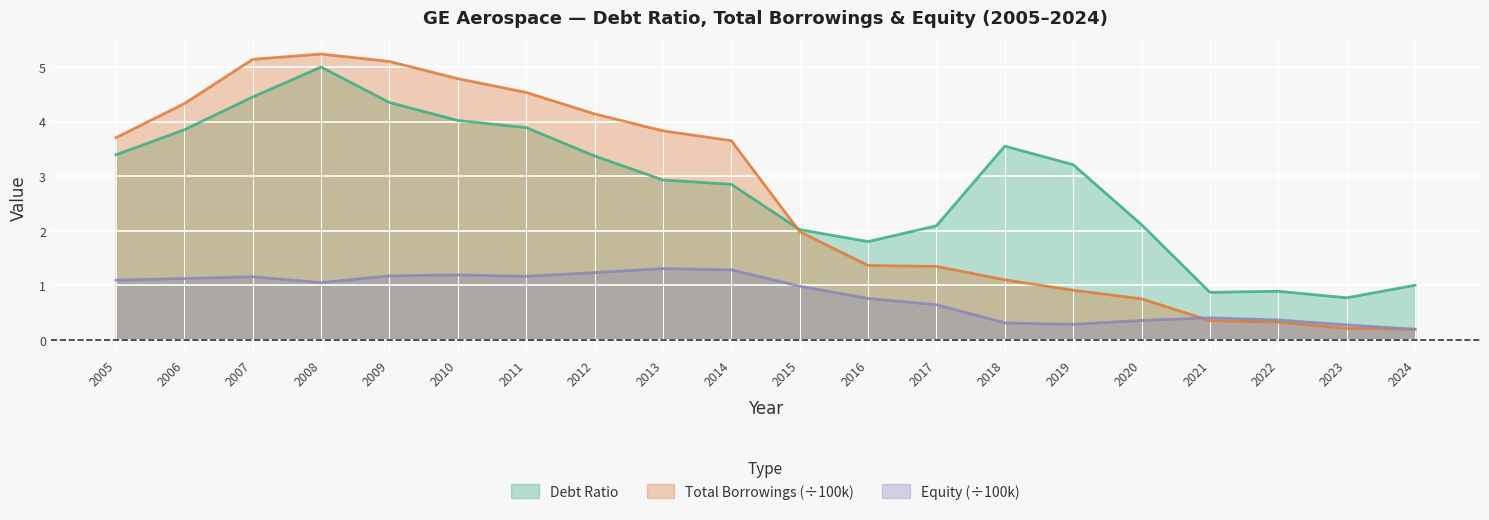

Which series has the largest range (max minus min)?

Total Borrowings (÷100k)